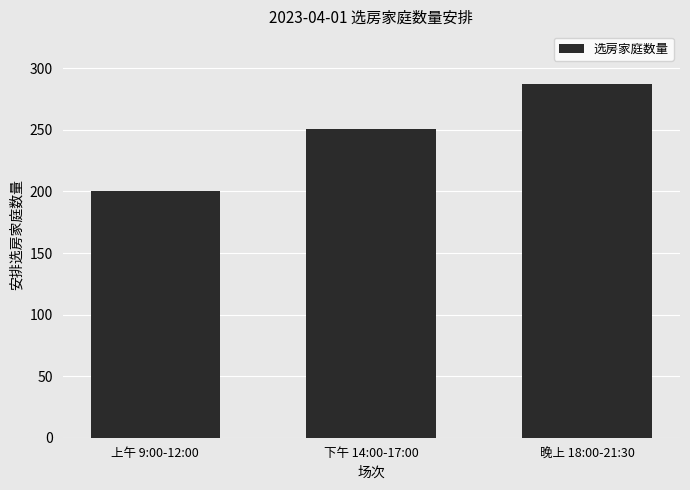

Reading left to right, extract all data points from this chart.

上午 9:00-12:00=200	下午 14:00-17:00=251	晚上 18:00-21:30=287